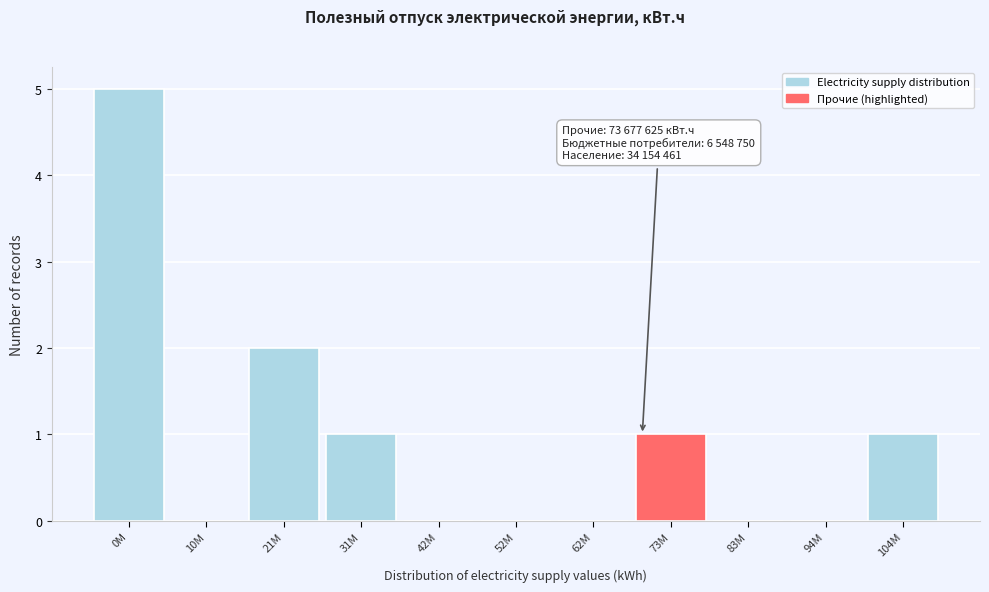

Reading right to left, extract all data points from this chart.

104M=1	94M=0	83M=0	73M=1	62M=0	52M=0	42M=0	31M=1	21M=2	10M=0	0M=5